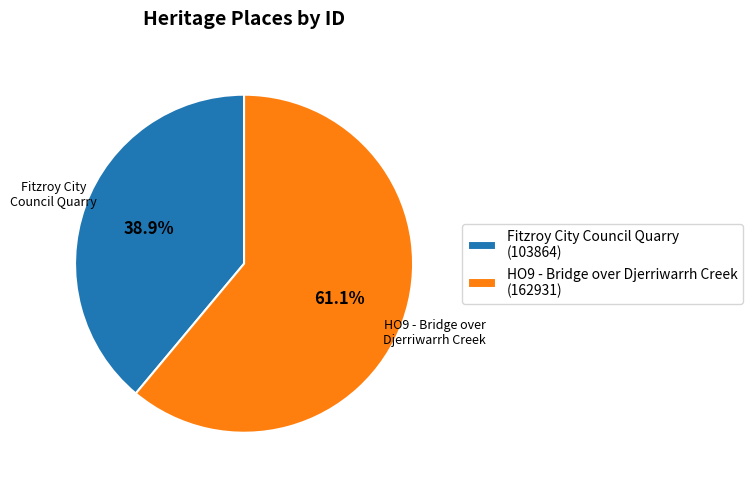

Between HO9 - Bridge over Djerriwarrh Creek (162931) and Fitzroy City Council Quarry (103864), which is larger?

HO9 - Bridge over Djerriwarrh Creek (162931)